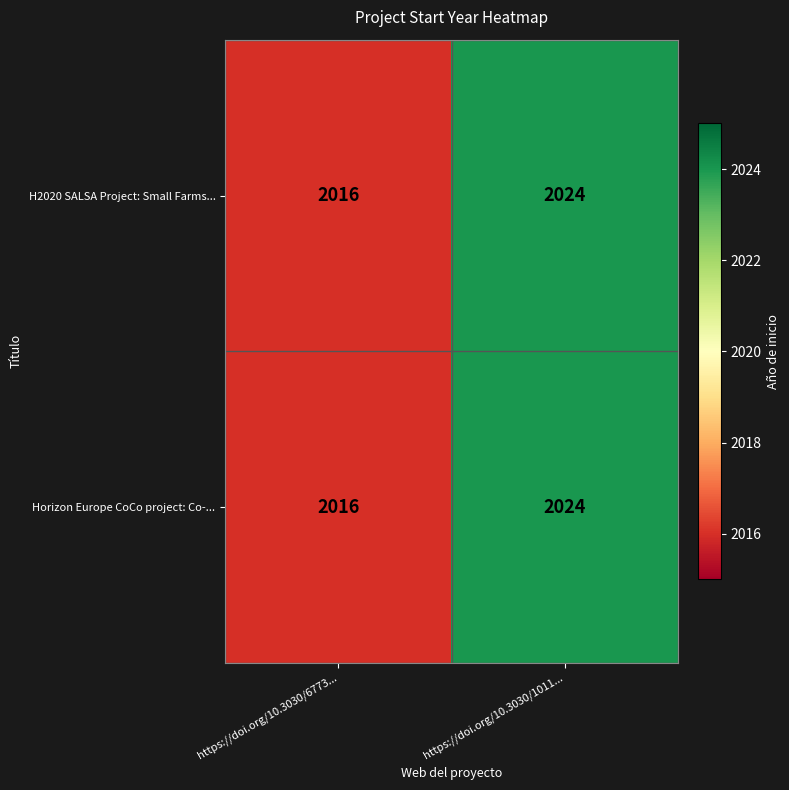

What is the difference between the maximum and minimum values in the Horizon Europe CoCo project: Co-... series?

8